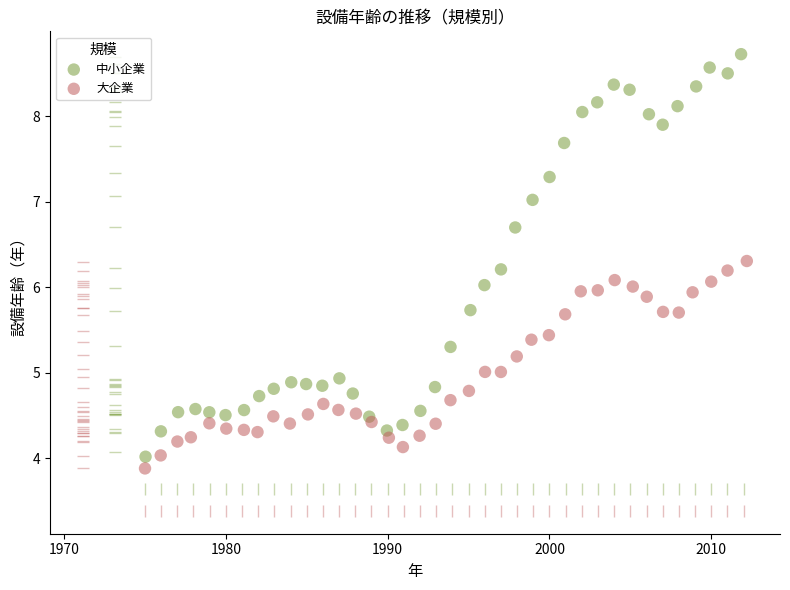

Which series reaches the maximum Y coordinate?

中小企業